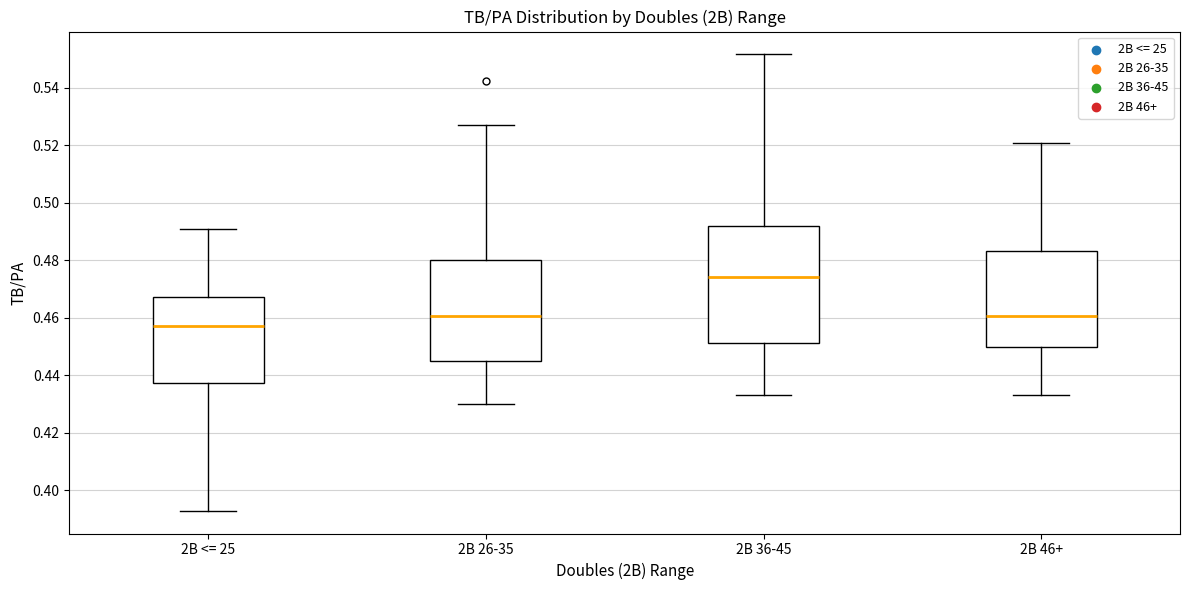

Which box has the lowest median line?

2B <= 25